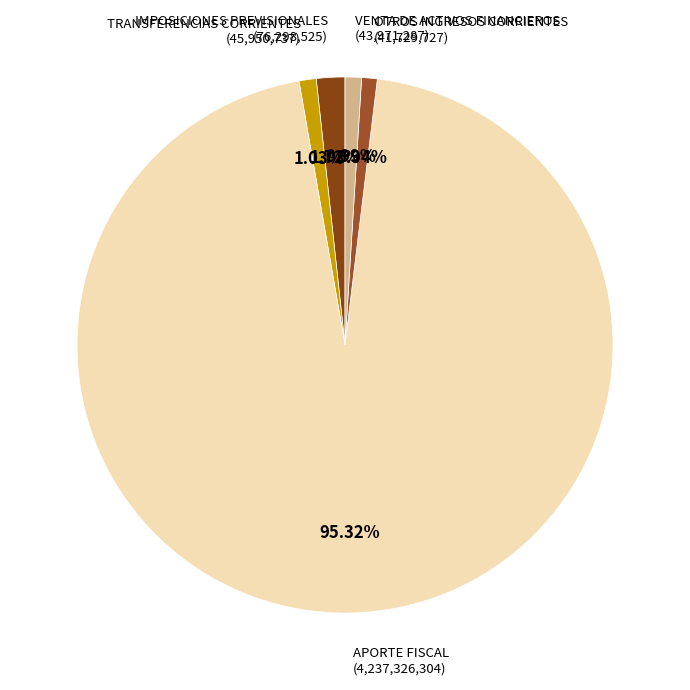

Which category has the biggest portion of the pie?

APORTE FISCAL